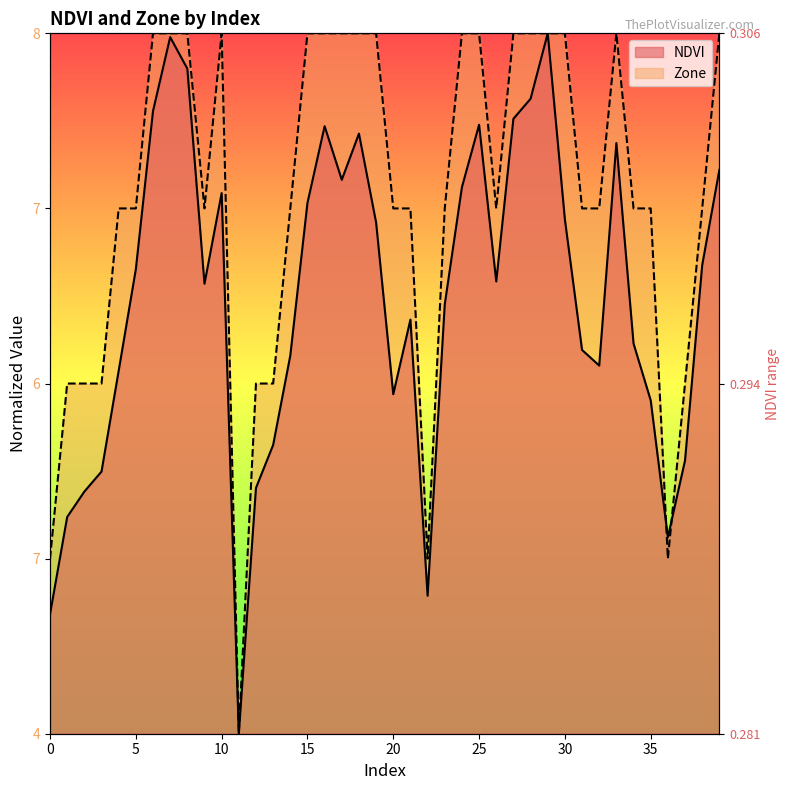

How many intersections are there between Zone and NDVI?

2